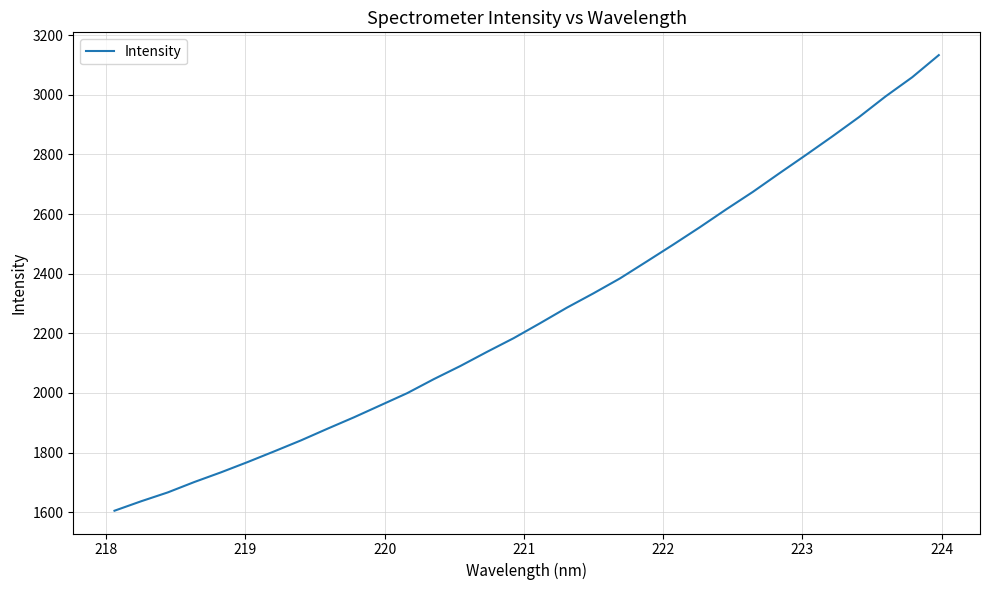

What is the difference between the maximum and minimum values?

1527.7